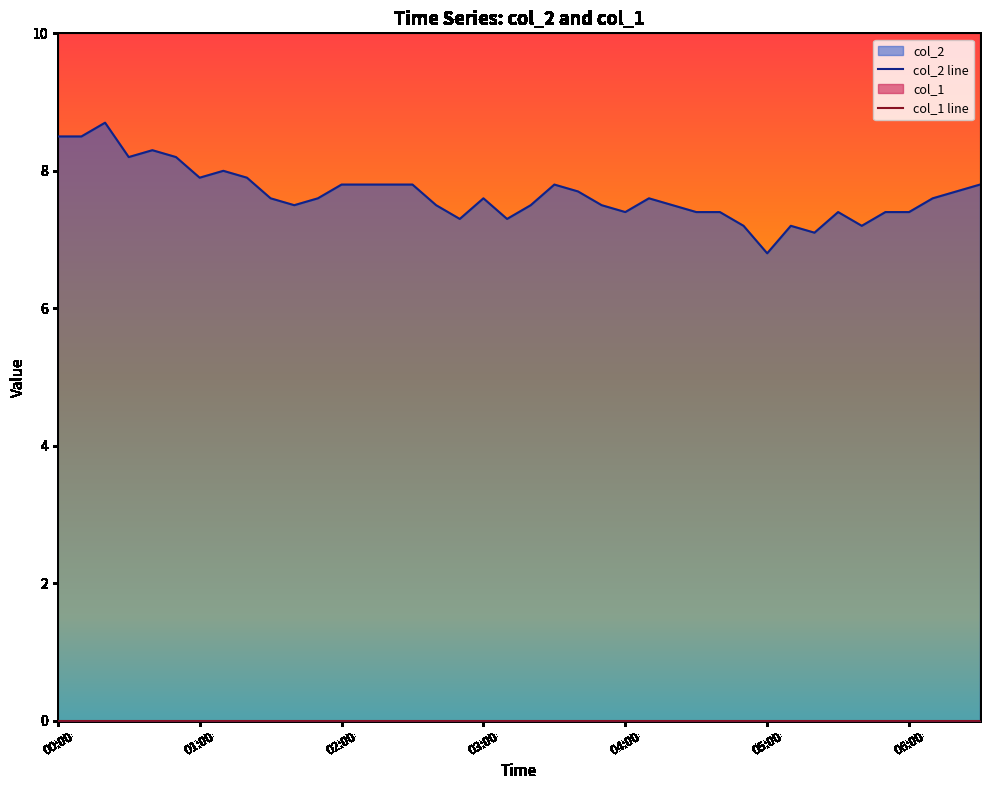

Rank the categories by value from lowest to highest.

05:00, 05:20, 04:50, 05:10, 05:40, 02:50, 03:10, 04:00, 04:30, 04:40, 05:30, 05:50, 06:00, 01:40, 02:40, 03:20, 03:50, 04:20, 01:30, 01:50, 03:00, 04:10, 06:10, 03:40, 06:20, 02:00, 02:10, 02:20, 02:30, 03:30, 06:30, 01:00, 01:20, 01:10, 00:30, 00:50, 00:40, 00:00, 00:10, 00:20